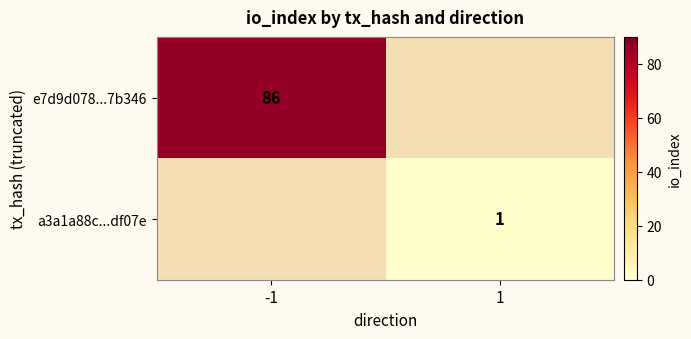

Is it true that a3a1a88c...df07e equals 0 at 1?

False